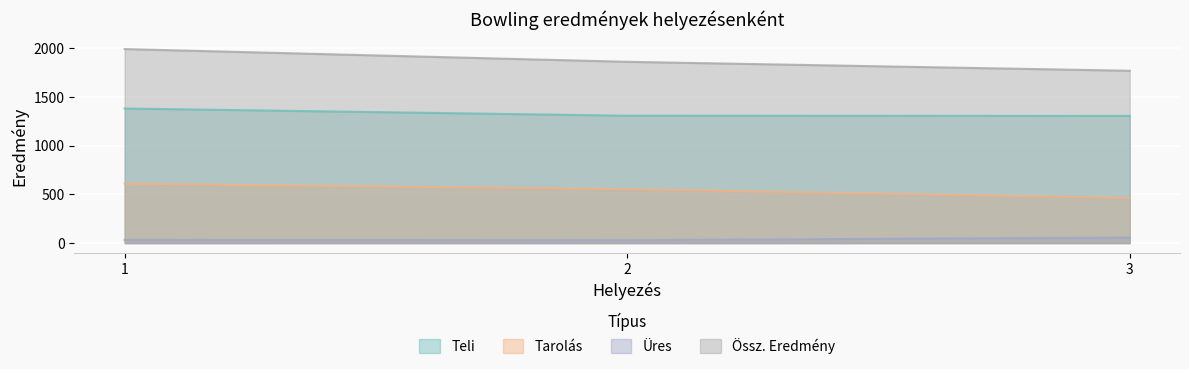

How many categories are shown in the chart?

3